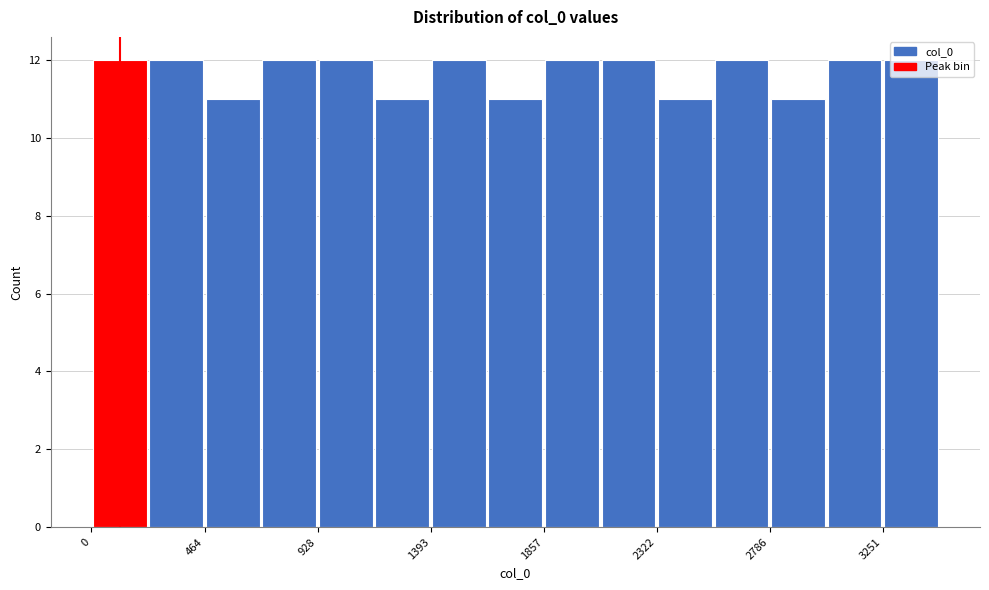

Reading left to right, transcribe this chart: for each bar, give the range it covers on the x-axis and its height. Neither the bar edges nor the heights are printed on the chart, so give them approximately, as read against the axes.

0 to 250: 12
250 to 450: 12
450 to 700: 11
700 to 950: 12
950 to 1150: 12
1150 to 1400: 11
1400 to 1650: 12
1650 to 1850: 11
1850 to 2100: 12
2100 to 2300: 12
2300 to 2550: 11
2550 to 2800: 12
2800 to 3000: 11
3000 to 3250: 12
3250 to 3500: 12